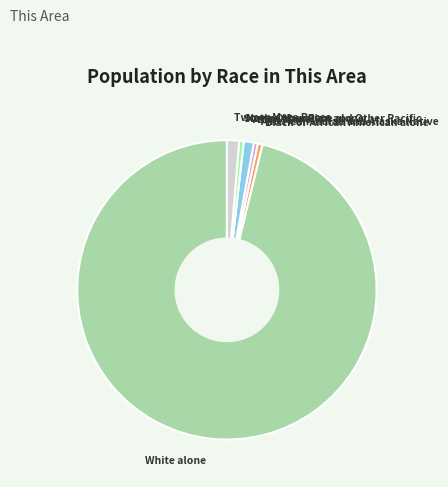

Do Some Other Race alone and Black or African American alone together represent more than half of the pie?

No